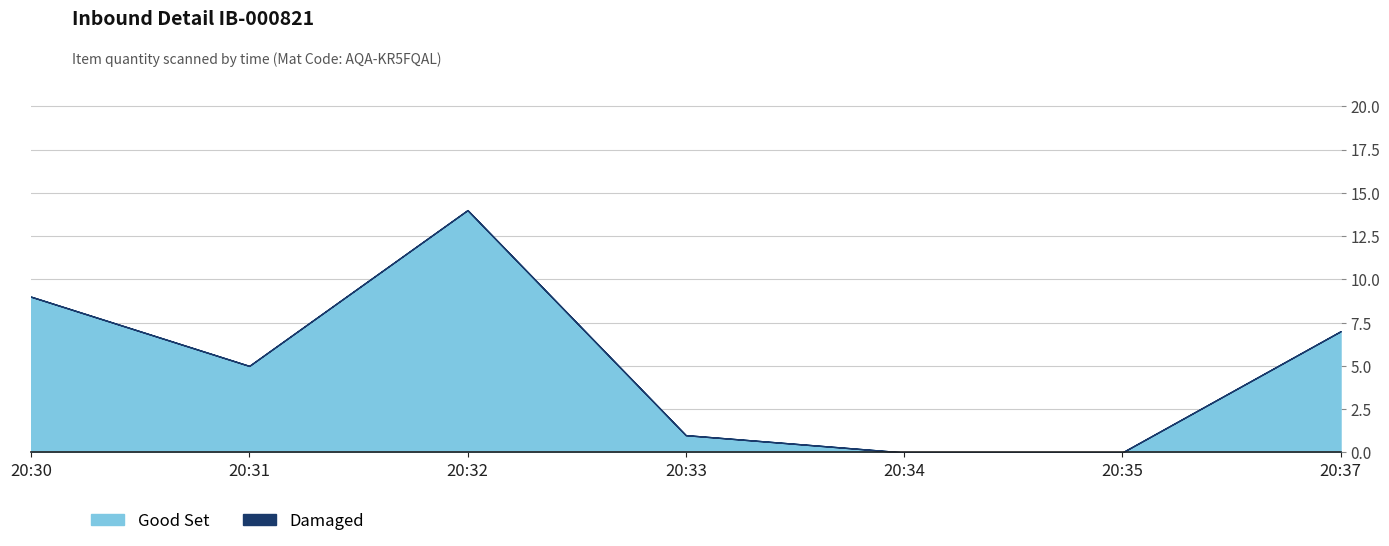

At which category is the sum across all series the highest?

20:41